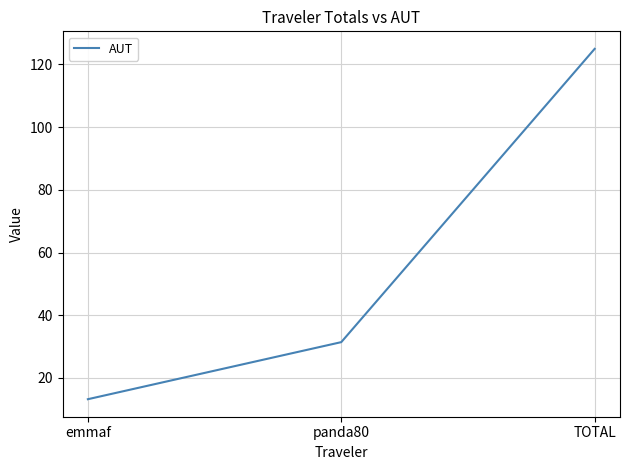

Reading right to left, extract all data points from this chart.

TOTAL=125.0	panda80=31.4	emmaf=13.2